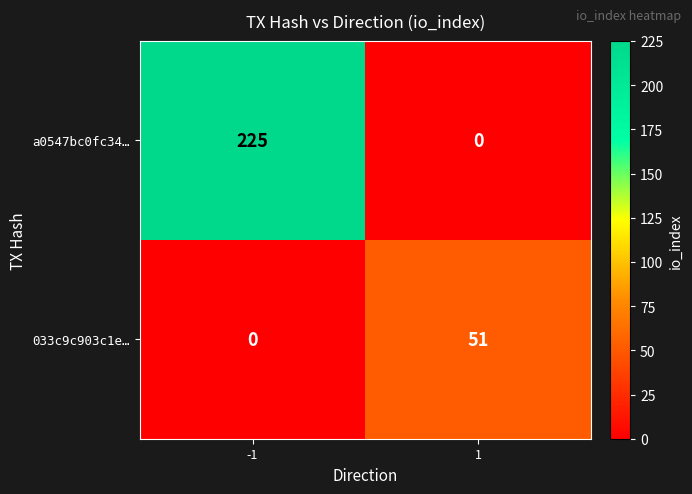

Which series has the largest range (max minus min)?

a0547bc0fc34…